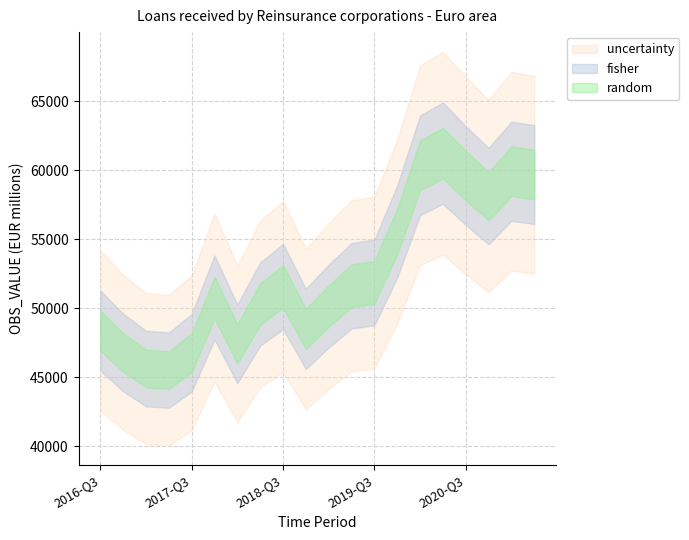

How many data points are above 51555?

10